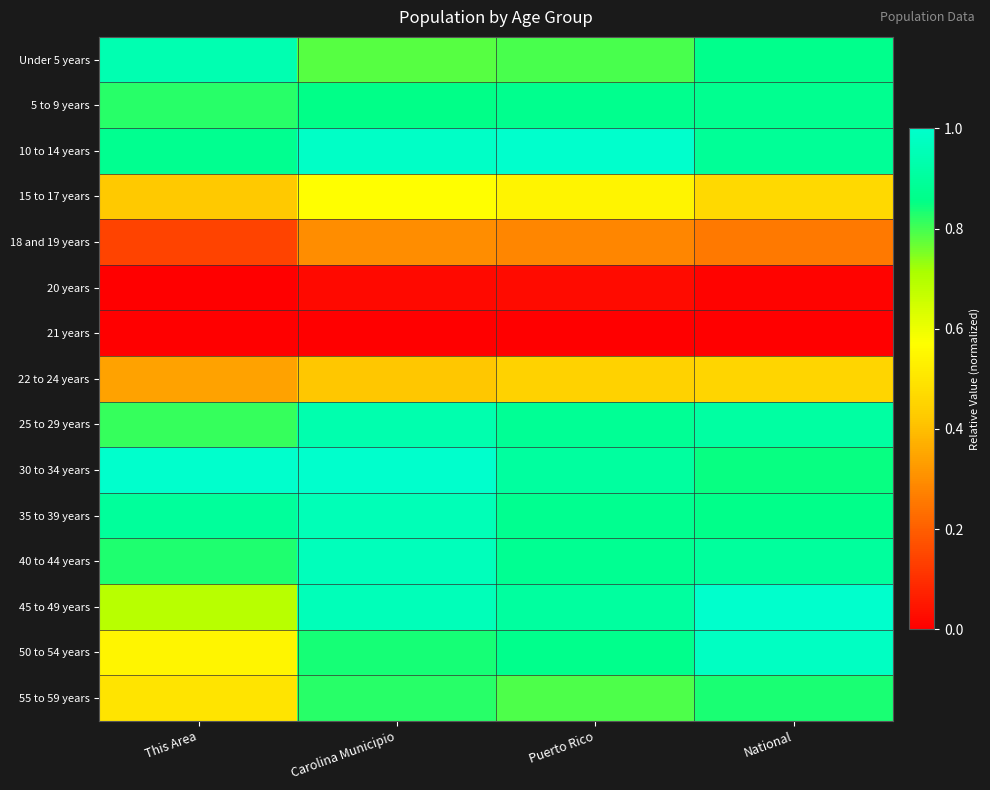

Count the number of categories in the chart.

4